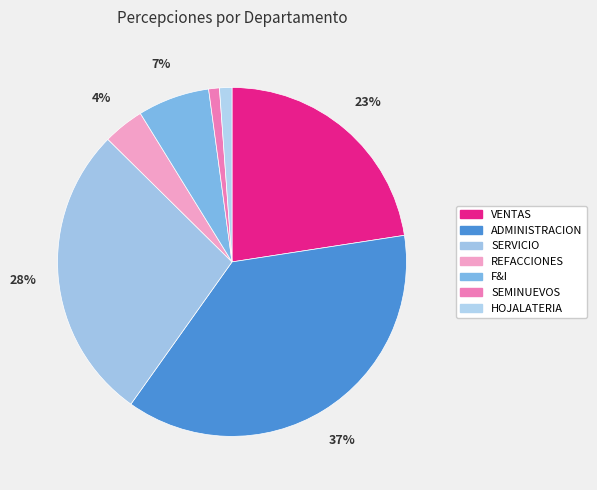

True or false: REFACCIONES accounts for 4% of the total.

True